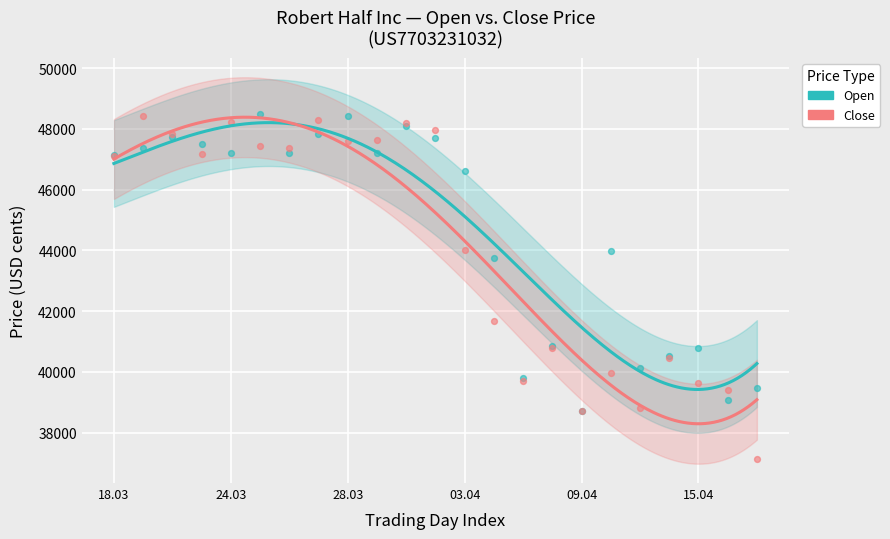

Across all series, what Y value is closest to 42822?

43750